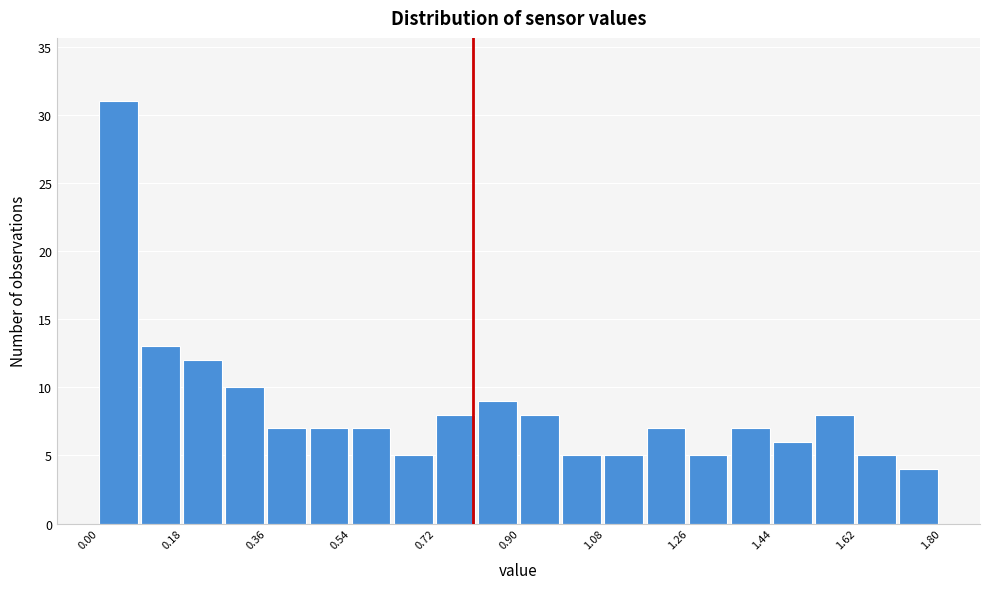

Reading left to right, list every bar in this chart as the range it spans on the x-axis followed by its height. Neither the bar edges nor the heights are printed on the chart, so give them approximately, as read against the axes.

0.00 to 0.09: 31
0.09 to 0.18: 13
0.18 to 0.27: 12
0.27 to 0.36: 10
0.36 to 0.45: 7
0.45 to 0.54: 7
0.54 to 0.63: 7
0.63 to 0.72: 5
0.72 to 0.81: 8
0.81 to 0.90: 9
0.90 to 0.99: 8
0.99 to 1.08: 5
1.08 to 1.17: 5
1.17 to 1.26: 7
1.26 to 1.35: 5
1.35 to 1.44: 7
1.44 to 1.53: 6
1.53 to 1.62: 8
1.62 to 1.71: 5
1.71 to 1.80: 4